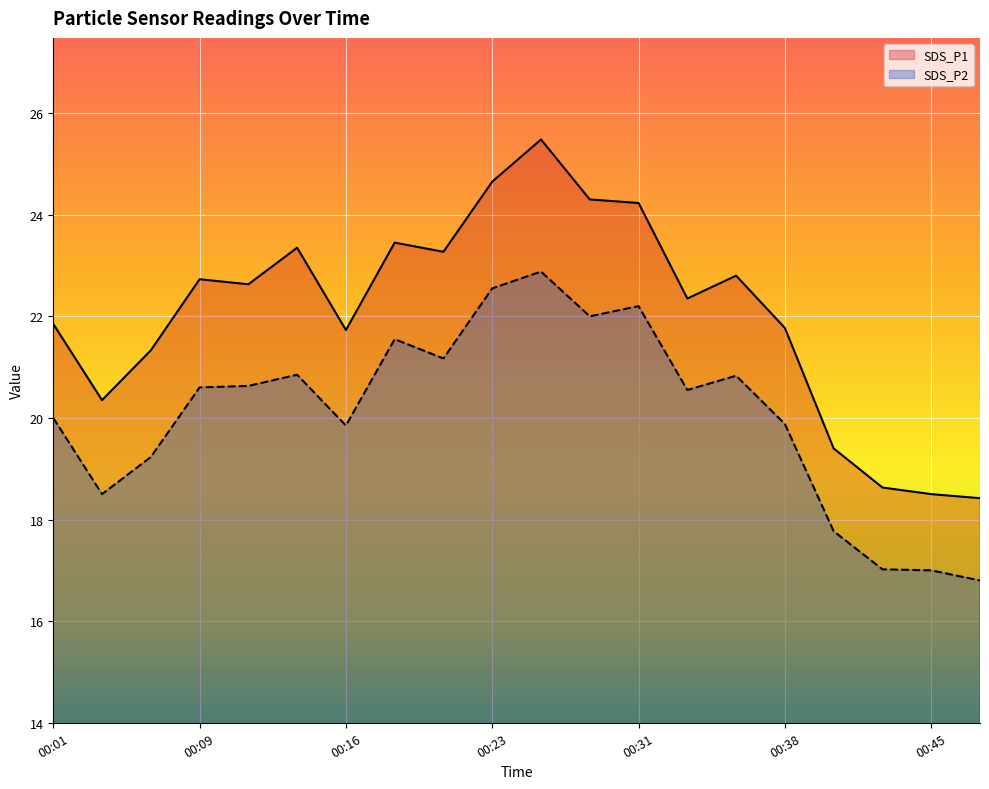

The SDS_P2 series shows 20.6 at 00:11. True or false?

True